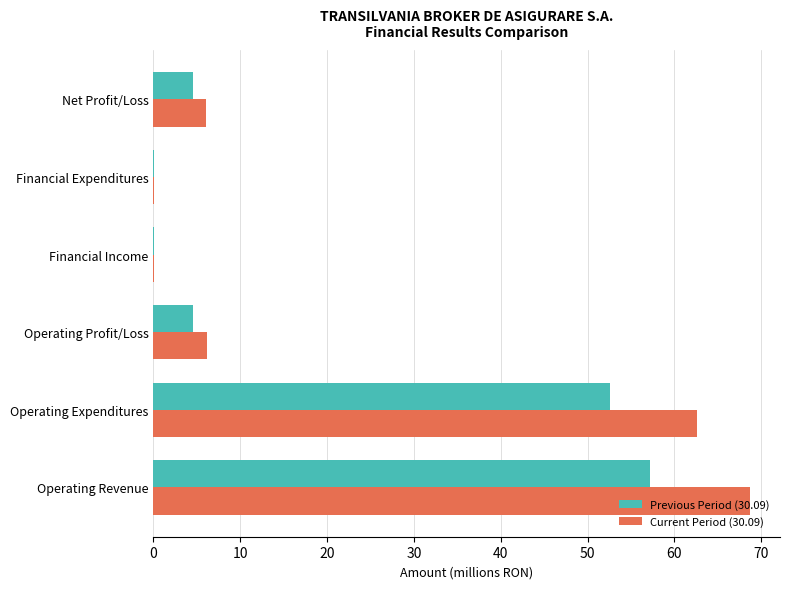

What is the greatest value displayed?

68.7